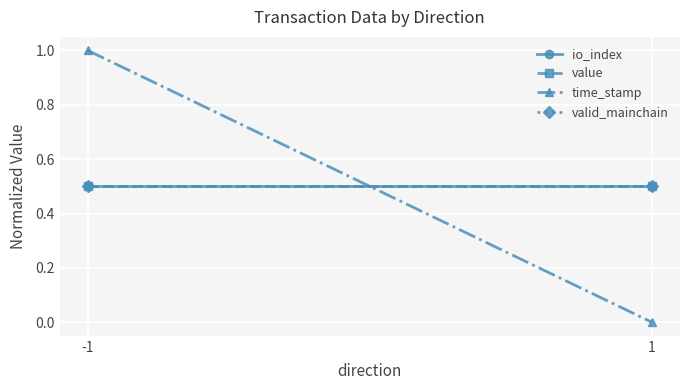

How many lines are shown in the chart?

4